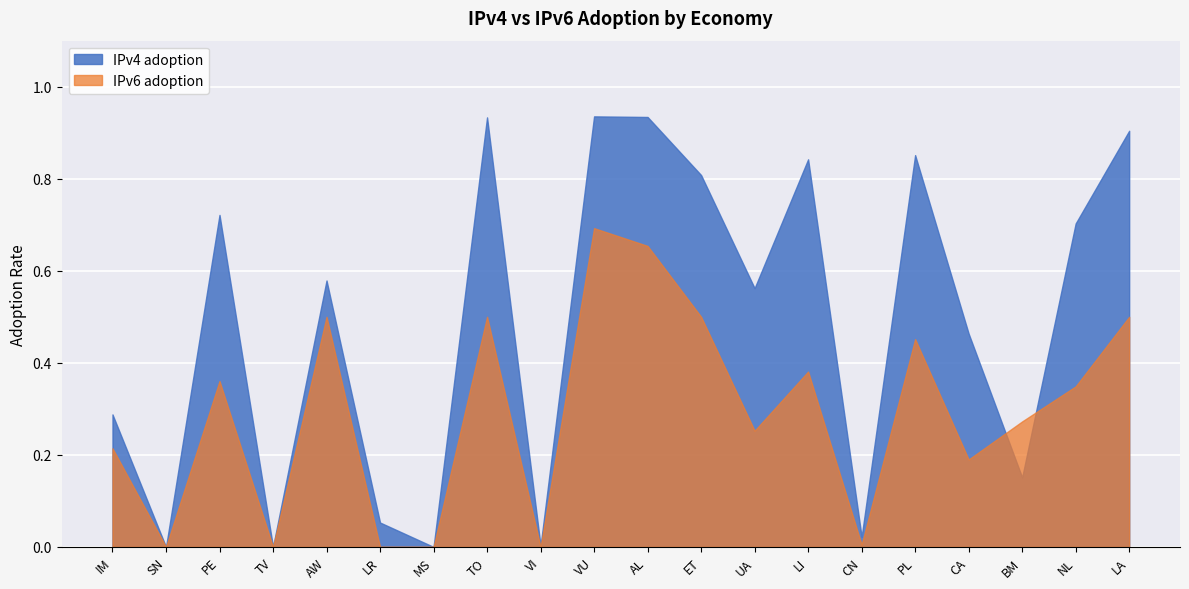

After their last crossing, which series has the higher values: IPv4 adoption or IPv6 adoption?

IPv4 adoption